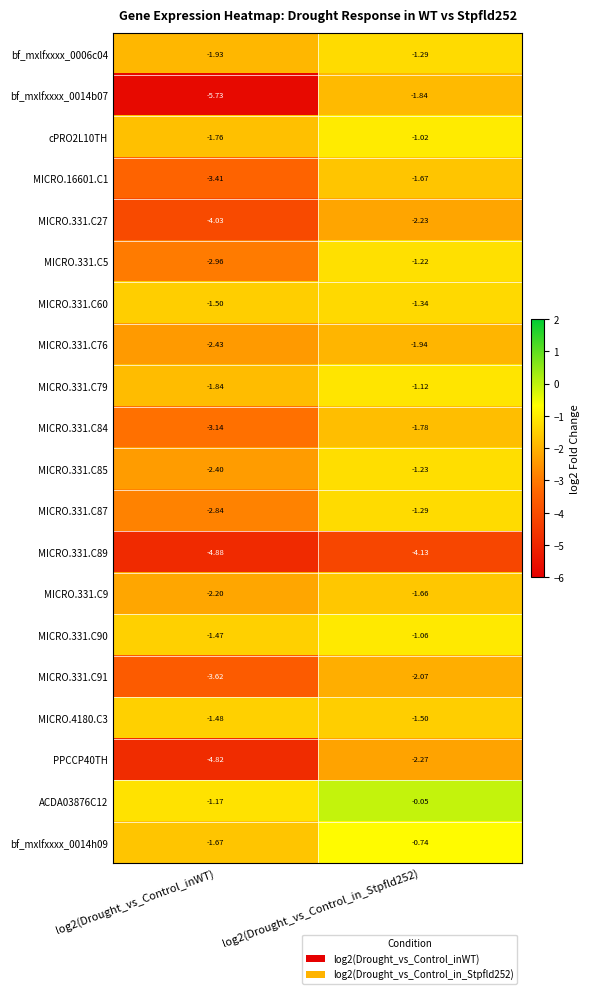

Is the value of MICRO.331.C9 at log2(Drought_vs_Control_in_Stpfld252) greater than the value of MICRO.331.C90 at log2(Drought_vs_Control_in_Stpfld252)?

No